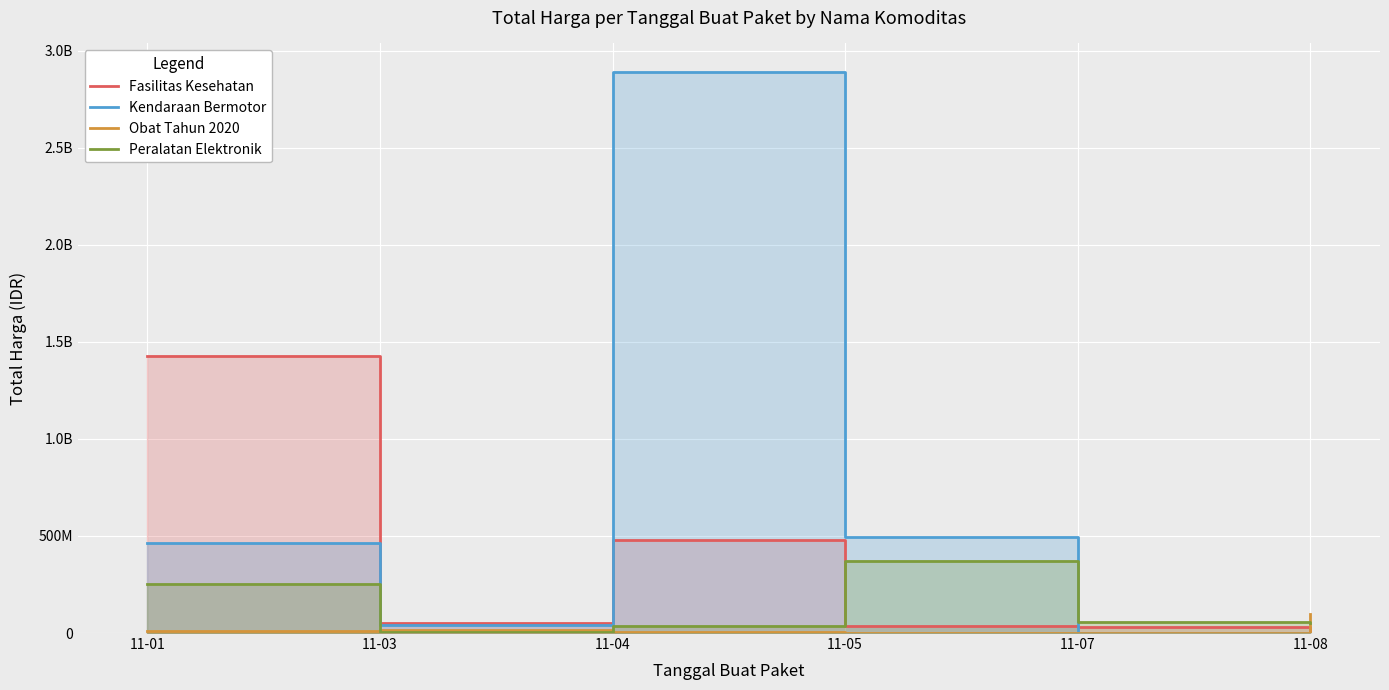

Where do Peralatan Elektronik and Obat Tahun 2020 first cross each other?

11-01 and 11-03